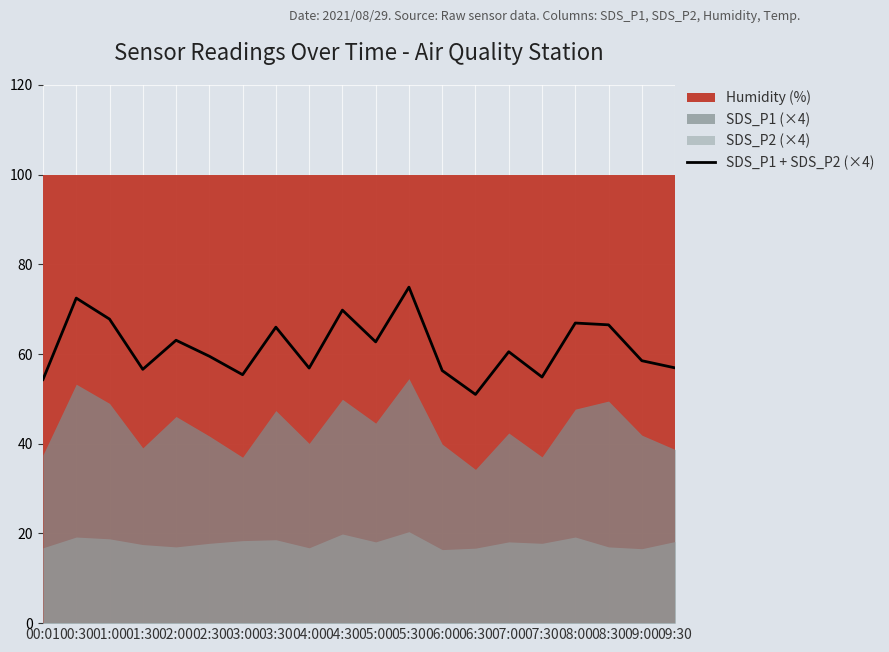

List the labels in order of value, largest first.

05:30, 00:30, 04:30, 01:00, 08:00, 08:30, 03:30, 02:00, 05:00, 07:00, 02:30, 09:00, 09:30, 04:00, 01:30, 06:00, 03:00, 07:30, 00:01, 06:30